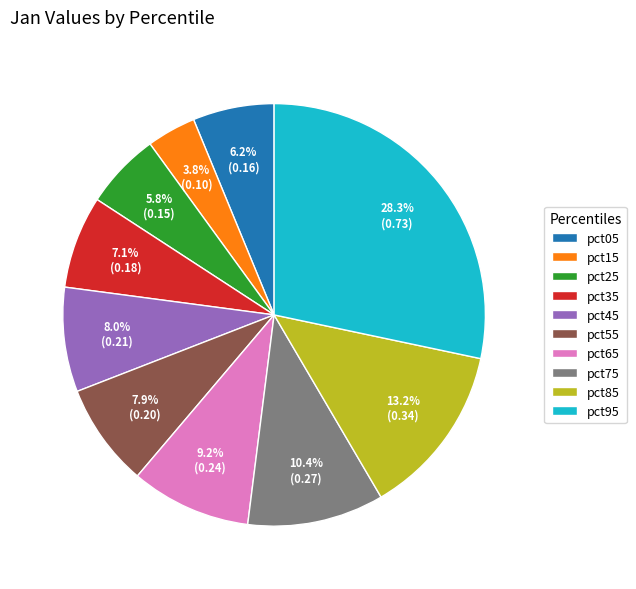

Combined, what portion of the pie is pct35 and pct15?

10.9%